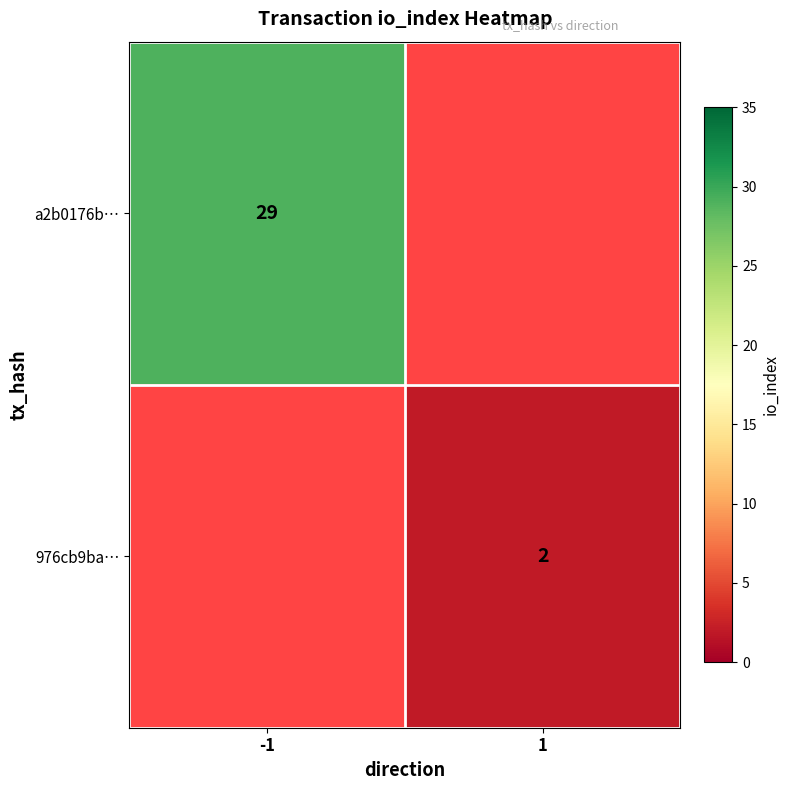

True or false: a2b0176b… has a value of 13 at -1.

False